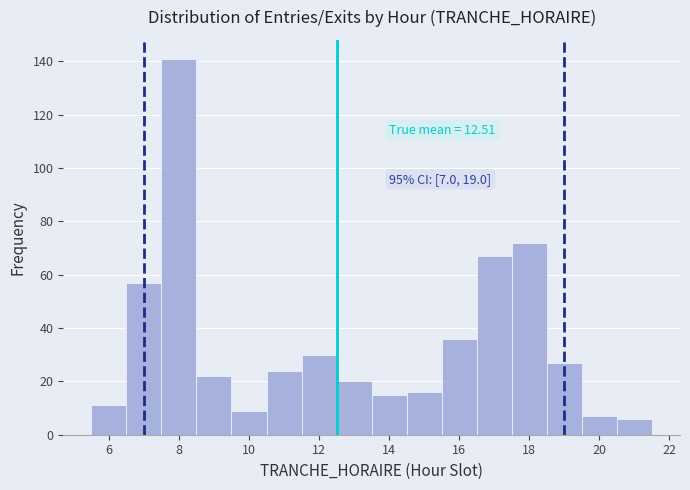

Which range on the x-axis has the tallest bar?

7.5 to 8.5